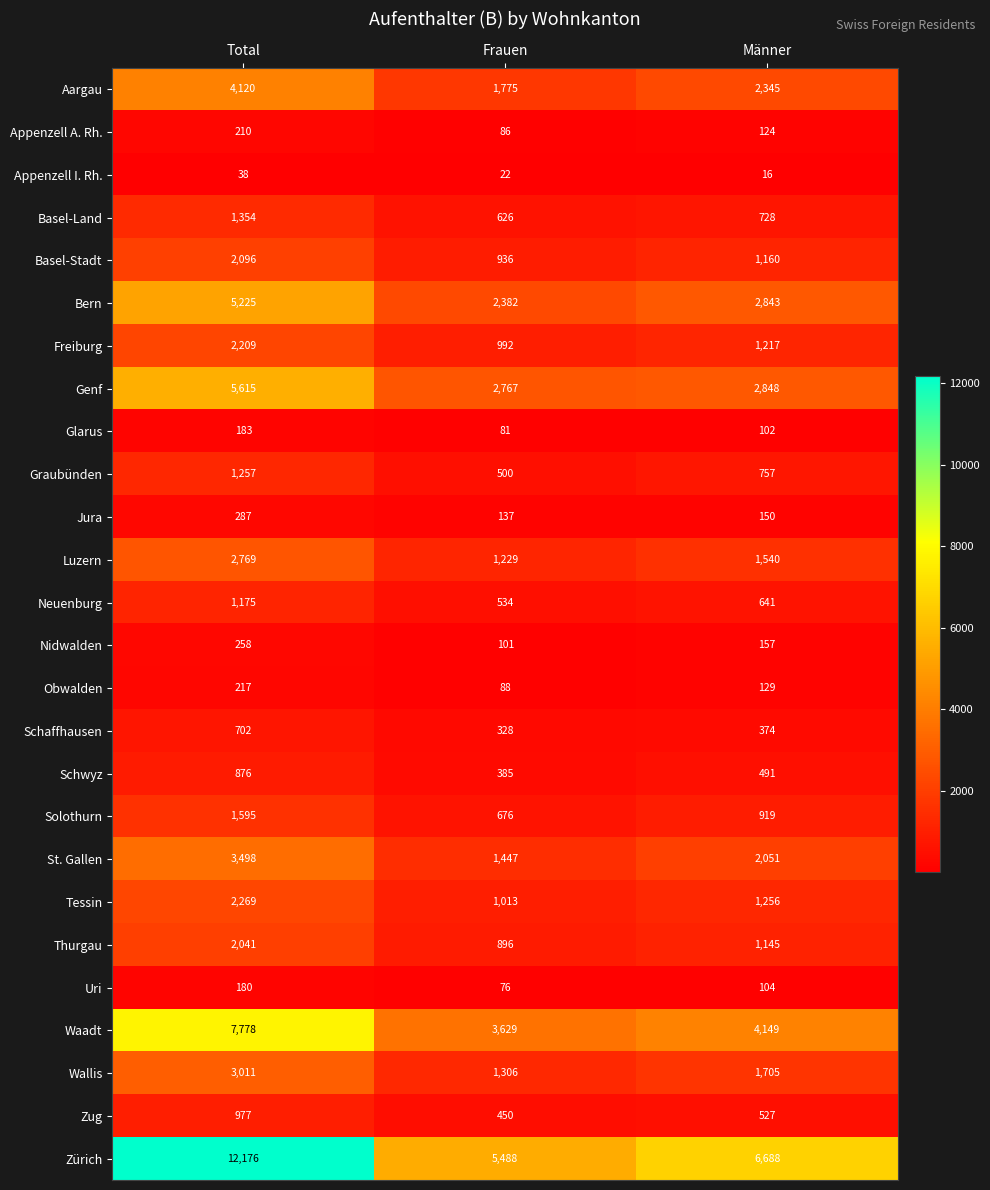

What is the average value of the Thurgau series?

1361